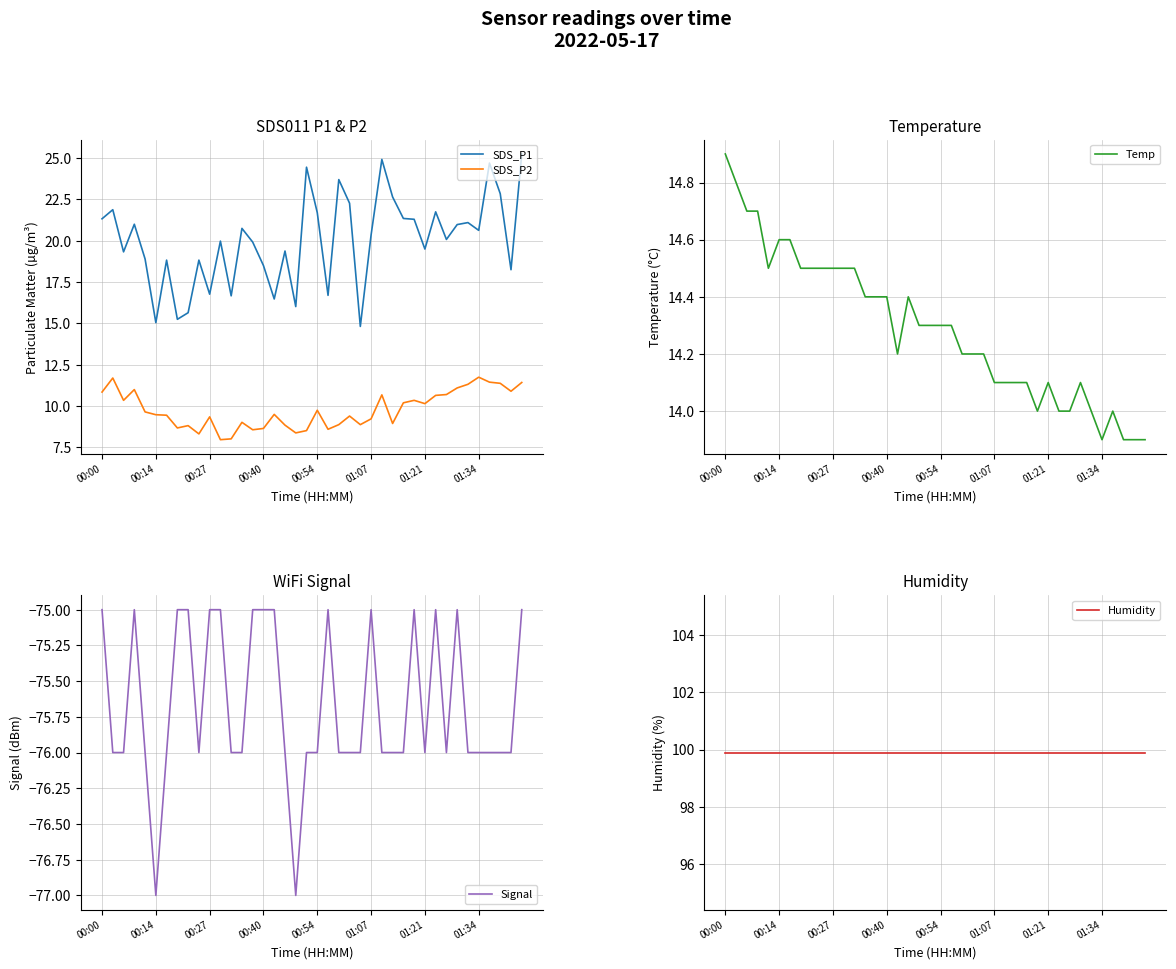

True or false: SDS_P2 and SDS_P1 cross at least once.

False